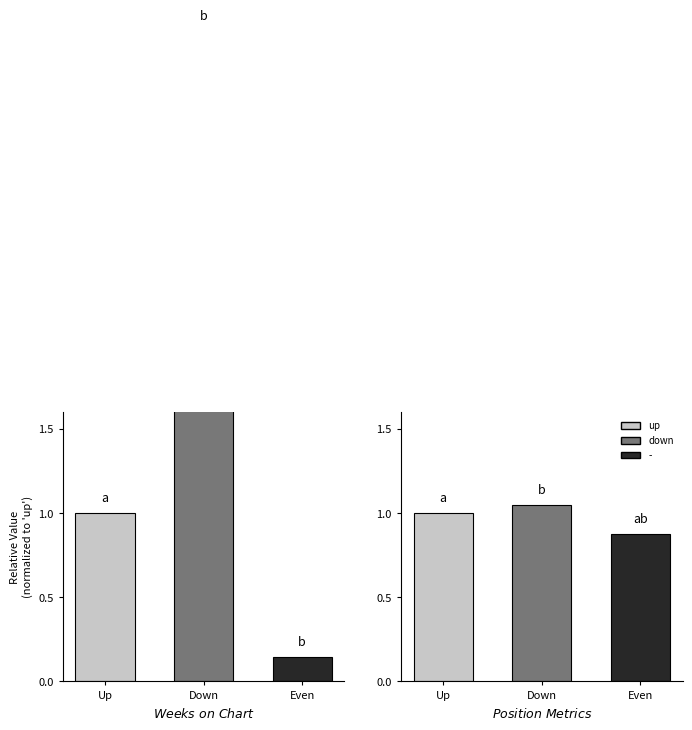

True or false: Weeks on Chart has a value of 3.9 at Down.

True